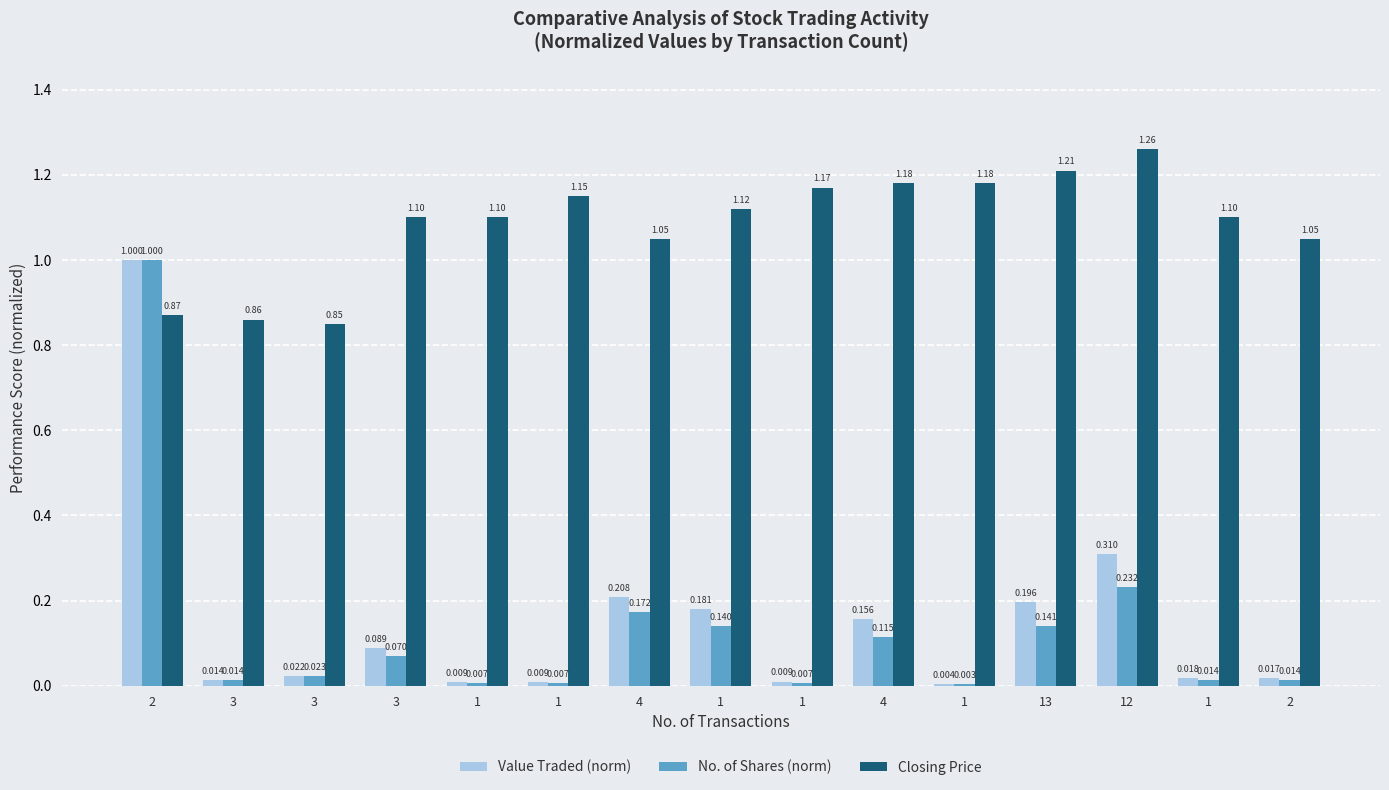

Are the bars horizontal?

No